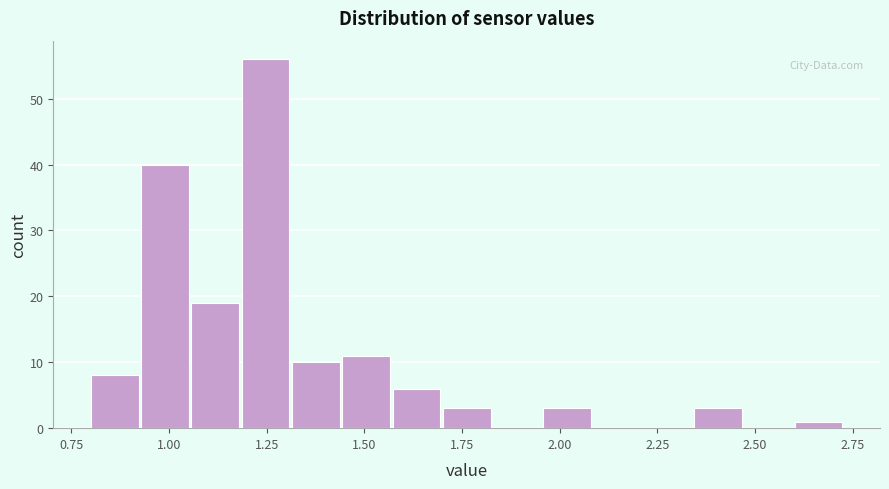

Read against the x-axis, roughly where is the centre of the tallest bar?

1.25